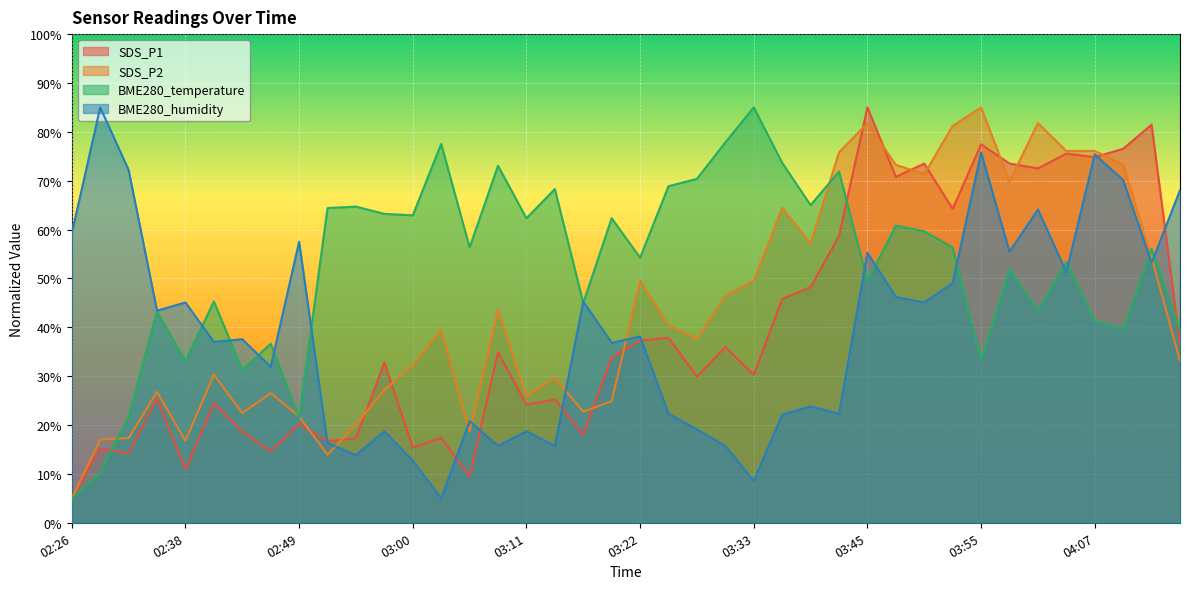

How many interior local peaks does the SDS_P2 series have?

11